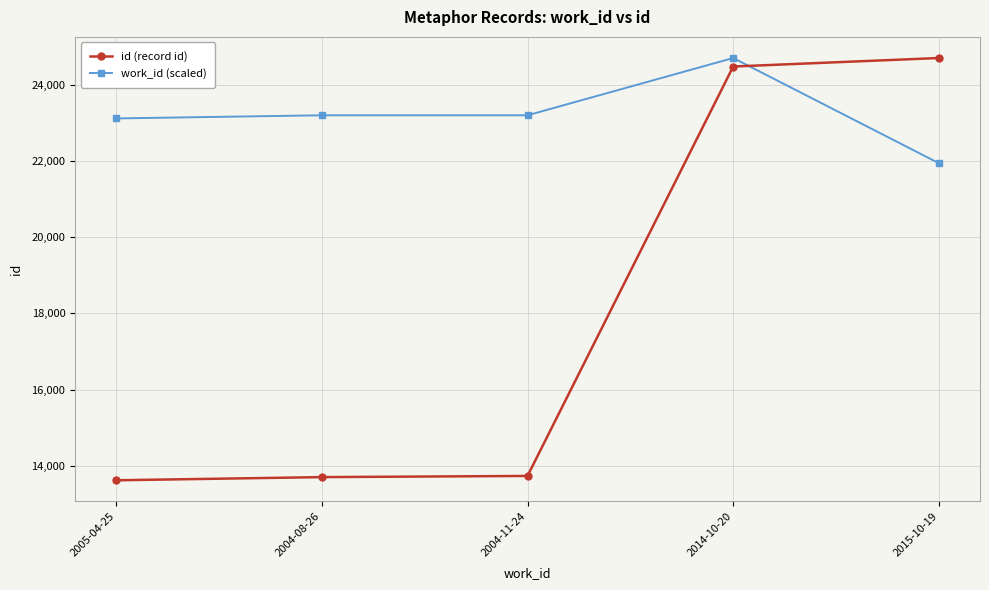

Where do work_id (scaled) and id (record id) first cross each other?

2014-10-20 and 2015-10-19